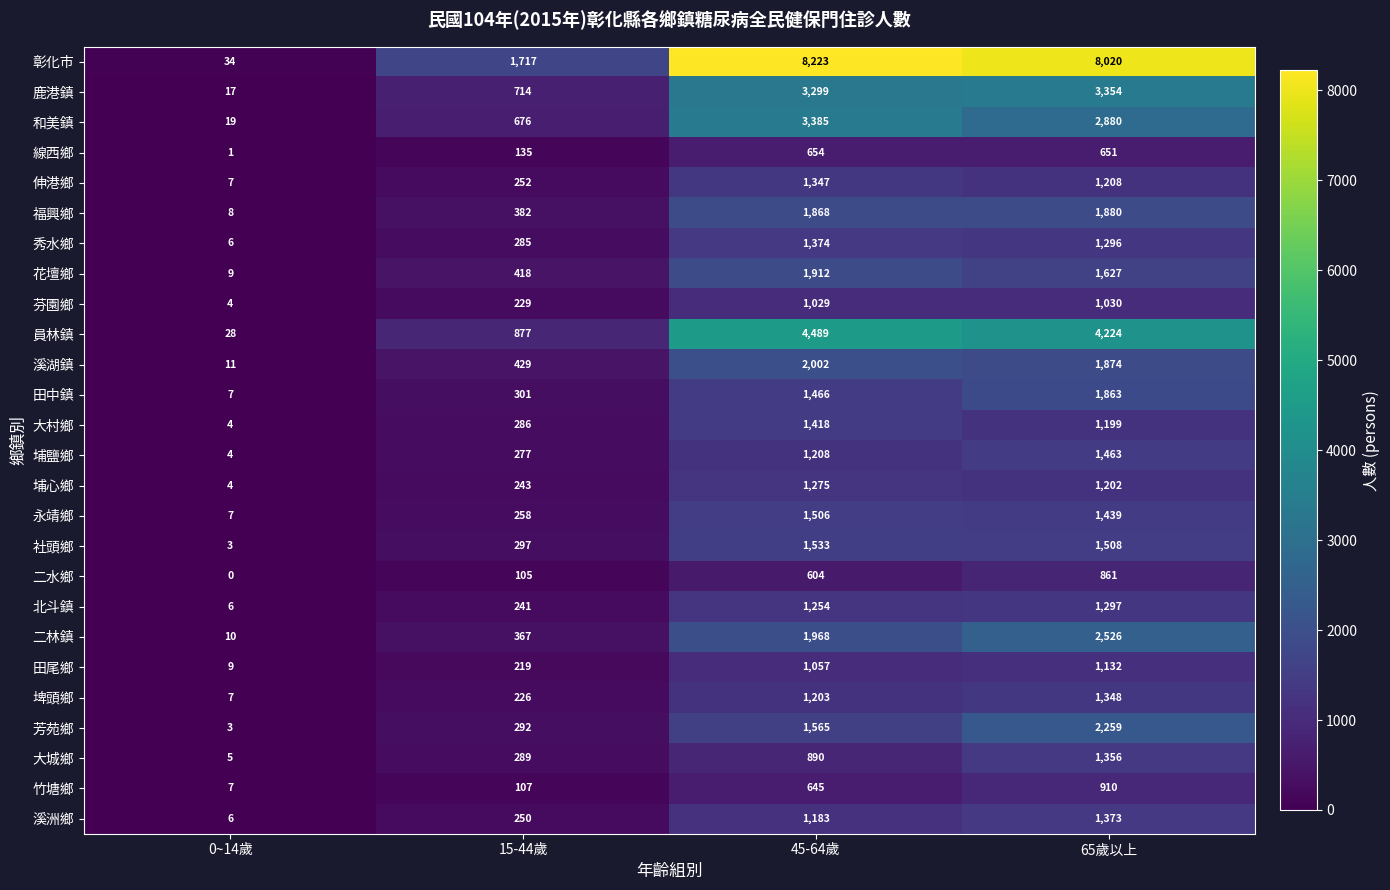

Where is 北斗鎮 nearest to the value 651?

15-44歲